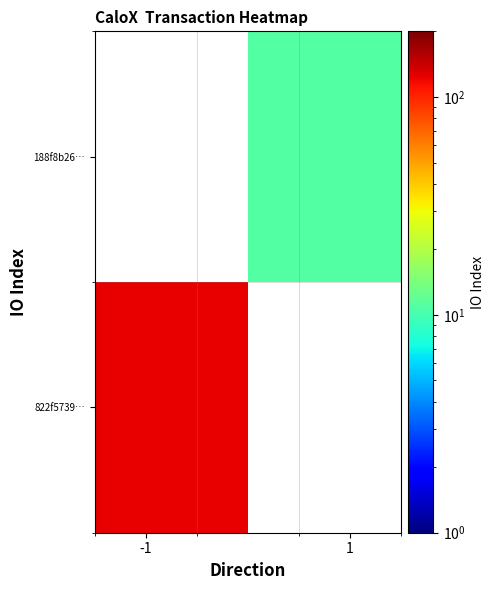

Which series has the widest spread of values?

822f5739…